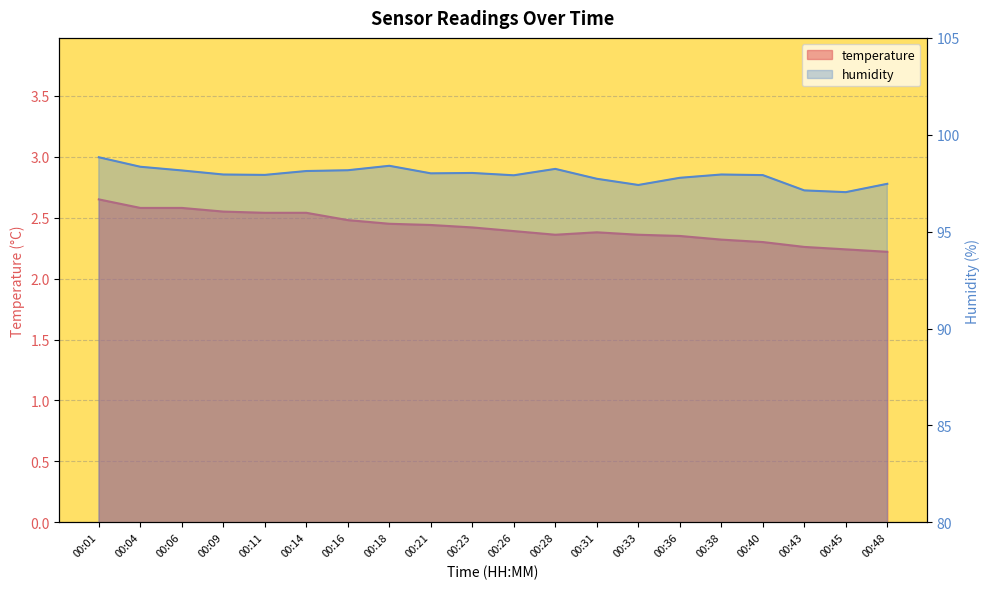

Which series has the widest spread of values?

humidity